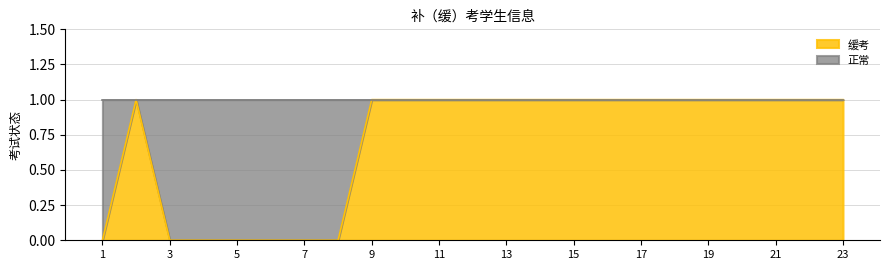

Rank the categories by value from lowest to highest.

1, 3, 4, 5, 6, 7, 8, 2, 9, 10, 11, 12, 13, 14, 15, 16, 17, 18, 19, 20, 21, 22, 23